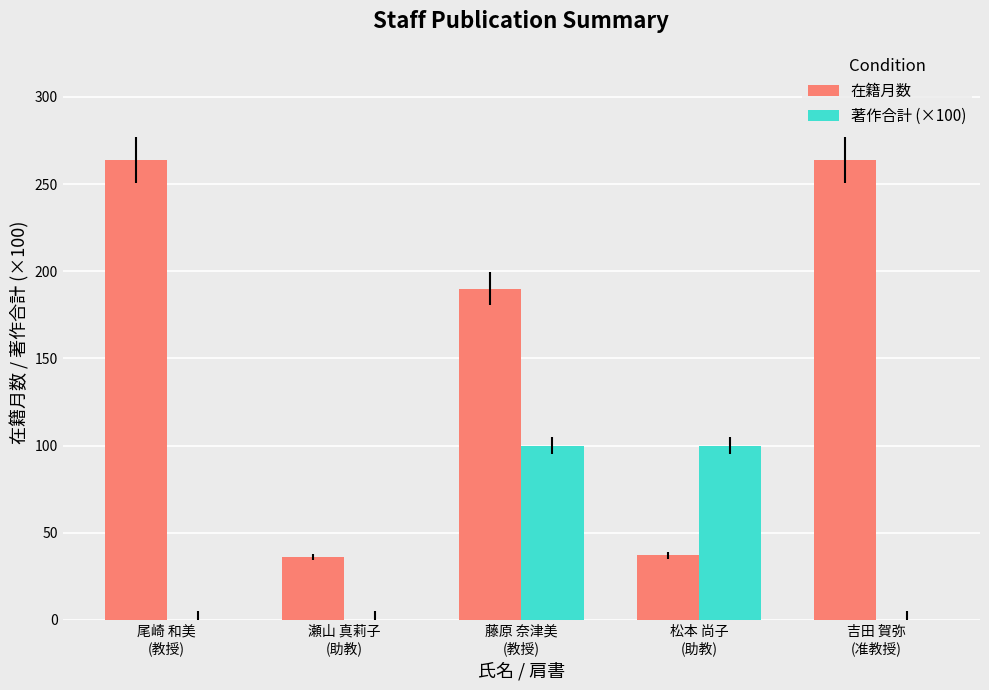

What is the maximum value shown in the chart?

264